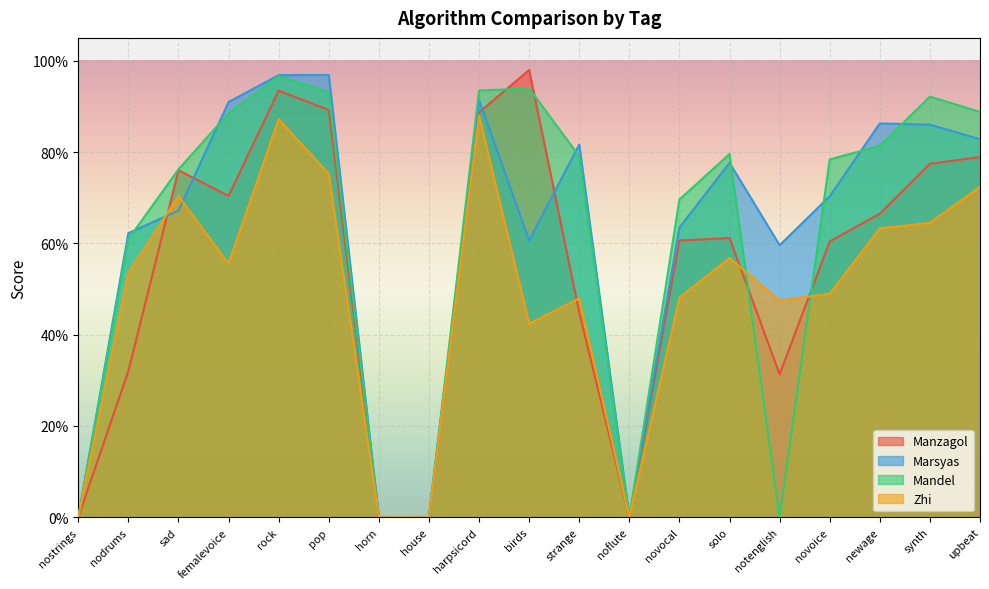

Which series changed the most between novoice and synth?

Manzagol